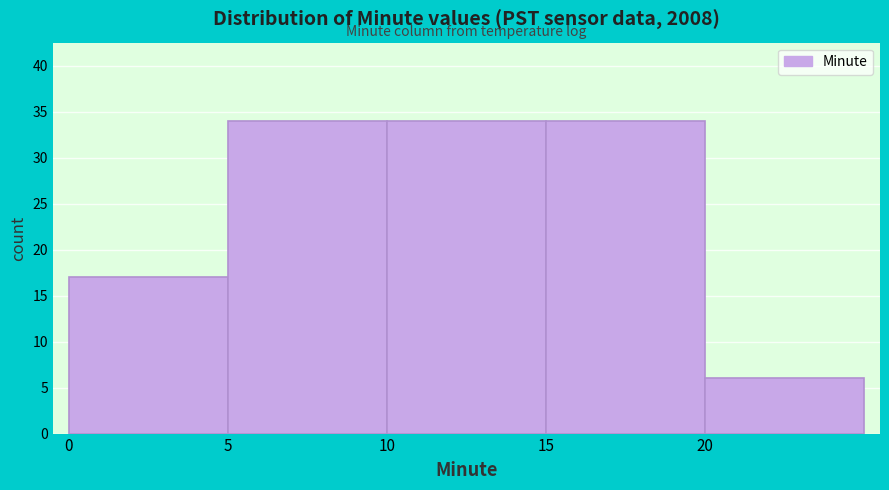

Reading left to right, list every bar in this chart as the range it spans on the x-axis followed by its height. The values are not printed on the chart, so give them approximately, as read against the axis.

0 to 5: 17
5 to 10: 34
10 to 15: 34
15 to 20: 34
20 to 25: 6